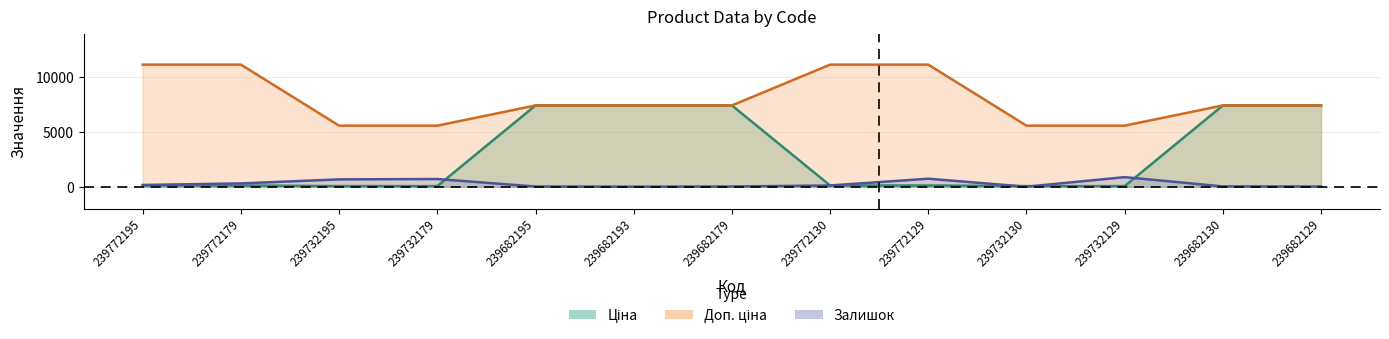

The Залишок series shows 300.0 at 239772179. True or false?

True